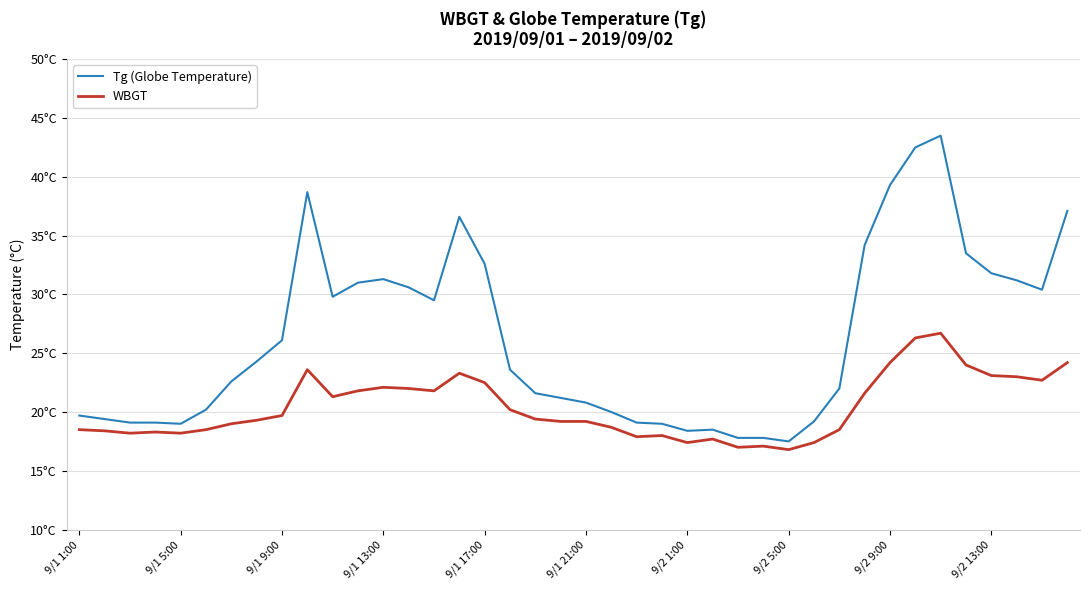

What is the lowest value of the Tg (Globe Temperature) series?

17.5